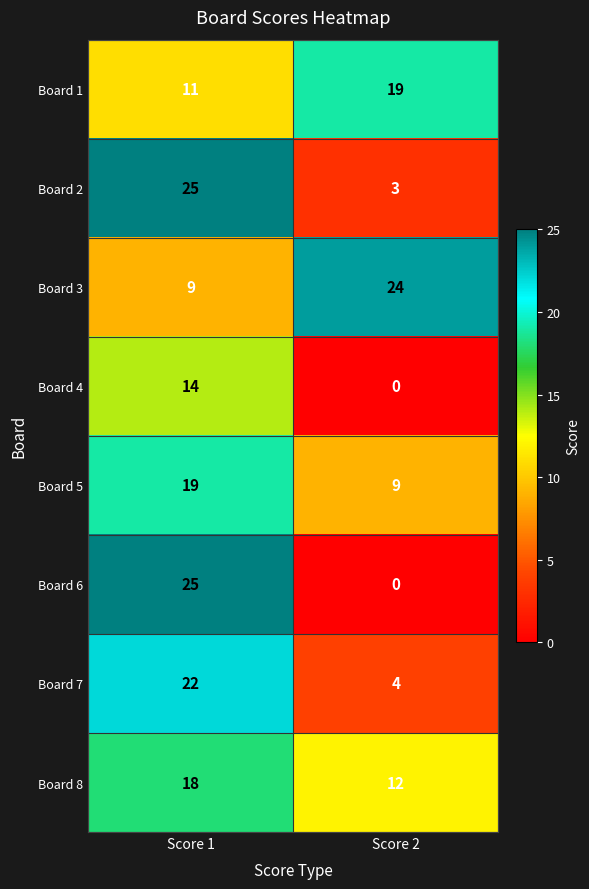

The value of Board 2 at Score 2 is 3. True or false?

True